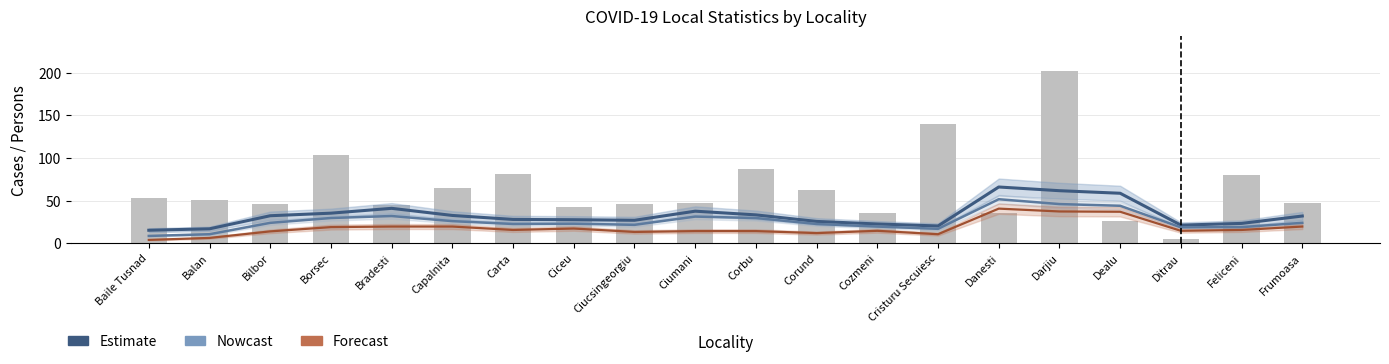

Reading left to right, extract all data points from this chart.

Cazuri confirmate (Estimate): Baile Tusnad=15.3	Balan=17.0	Bilbor=32.3	Borsec=35.3	Bradesti=41.0	Capalnita=32.7	Carta=28.0	Ciceu=27.7	Ciucsingeorgiu=27.0	Ciumani=37.7	Corbu=33.3	Corund=25.7	Cozmeni=22.7	Cristuru Secuiesc=20.3	Danesti=66.0	Darjiu=61.7	Dealu=58.7	Ditrau=21.3	Feliceni=23.3	Frumoasa=32.0
Persoane Vindecate (Nowcast): Baile Tusnad=8.7	Balan=10.7	Bilbor=24.0	Borsec=29.7	Bradesti=32.0	Capalnita=26.0	Carta=22.7	Ciceu=23.0	Ciucsingeorgiu=21.7	Ciumani=31.3	Corbu=29.7	Corund=22.7	Cozmeni=19.7	Cristuru Secuiesc=17.0	Danesti=51.7	Darjiu=46.0	Dealu=44.0	Ditrau=18.7	Feliceni=19.0	Frumoasa=24.0
Persoane iesite din Izolare (Forecast): Baile Tusnad=4.0	Balan=6.3	Bilbor=14.0	Borsec=19.0	Bradesti=19.7	Capalnita=19.7	Carta=15.7	Ciceu=17.3	Ciucsingeorgiu=13.3	Ciumani=14.3	Corbu=14.3	Corund=12.0	Cozmeni=14.7	Cristuru Secuiesc=10.7	Danesti=40.7	Darjiu=37.3	Dealu=37.0	Ditrau=14.7	Feliceni=15.7	Frumoasa=19.7
Persoane iesite din Carantina domiciliu: Baile Tusnad=53.0	Balan=51.0	Bilbor=46.0	Borsec=104.0	Bradesti=45.0	Capalnita=65.0	Carta=81.0	Ciceu=42.0	Ciucsingeorgiu=46.0	Ciumani=47.0	Corbu=87.0	Corund=63.0	Cozmeni=35.0	Cristuru Secuiesc=140.0	Danesti=36.0	Darjiu=202.0	Dealu=26.0	Ditrau=5.0	Feliceni=80.0	Frumoasa=47.0